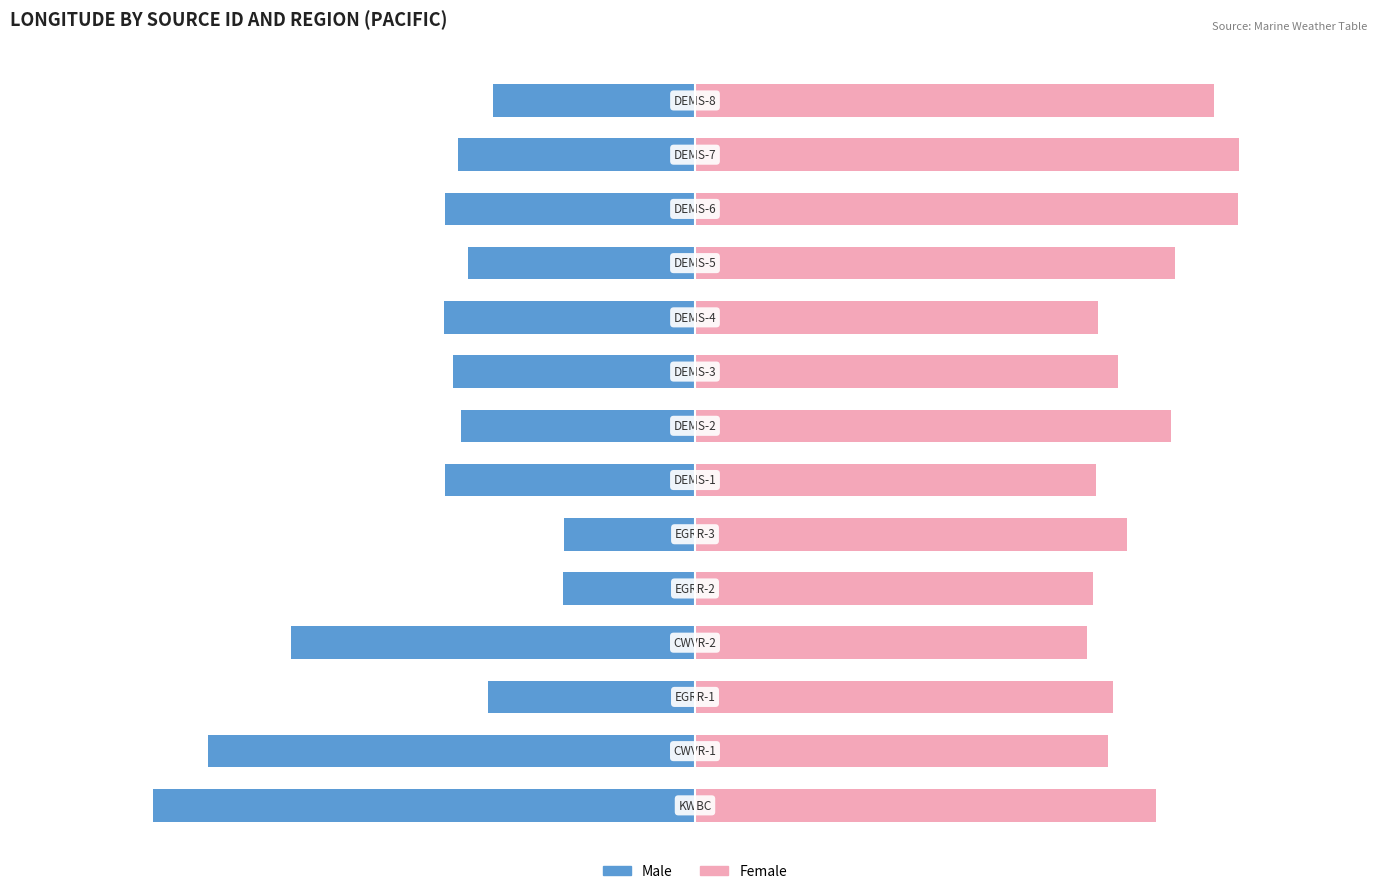

Which series changed the most between 100 and 250?

Male